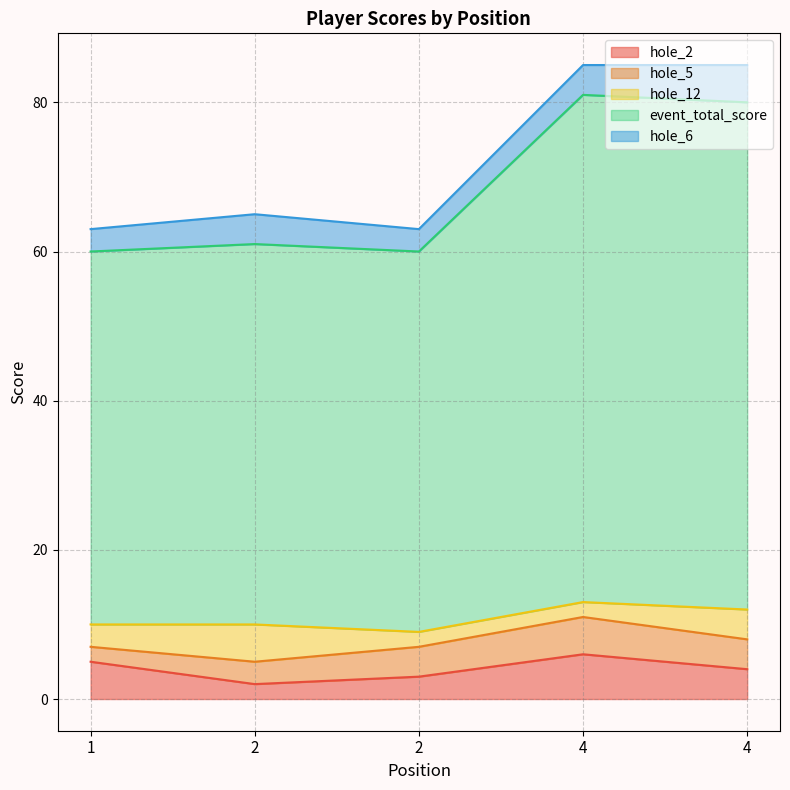

Rank the series by their maximum value, from highest to lowest.

event_total_score, hole_2, hole_5, hole_12, hole_6